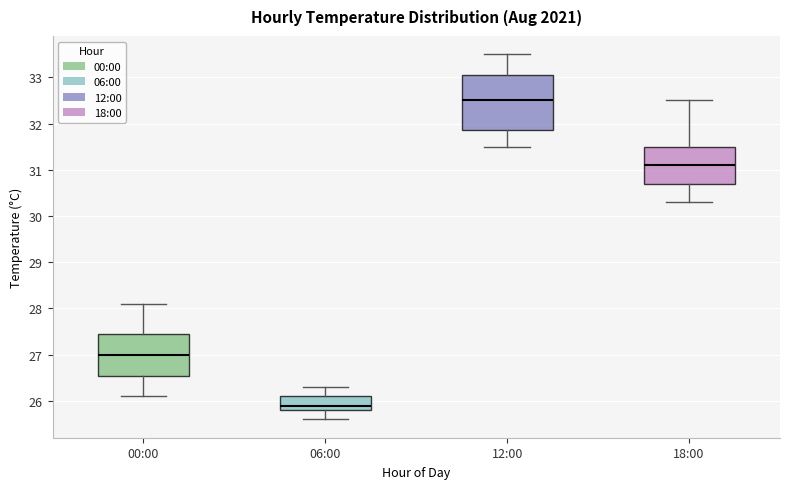

Reading left to right, transcribe this box plot: for each box, give where its median line is, the range the box spans, and where its two whiskers end, as read against the y-axis. The values are not printed on the chart, so give them approximately, as read against the axis.

00:00: median 27.0, box 26.6 to 27.5, whiskers 26.1 to 28.1
06:00: median 25.9, box 25.8 to 26.1, whiskers 25.6 to 26.3
12:00: median 32.5, box 31.9 to 33.1, whiskers 31.5 to 33.5
18:00: median 31.1, box 30.7 to 31.5, whiskers 30.3 to 32.5